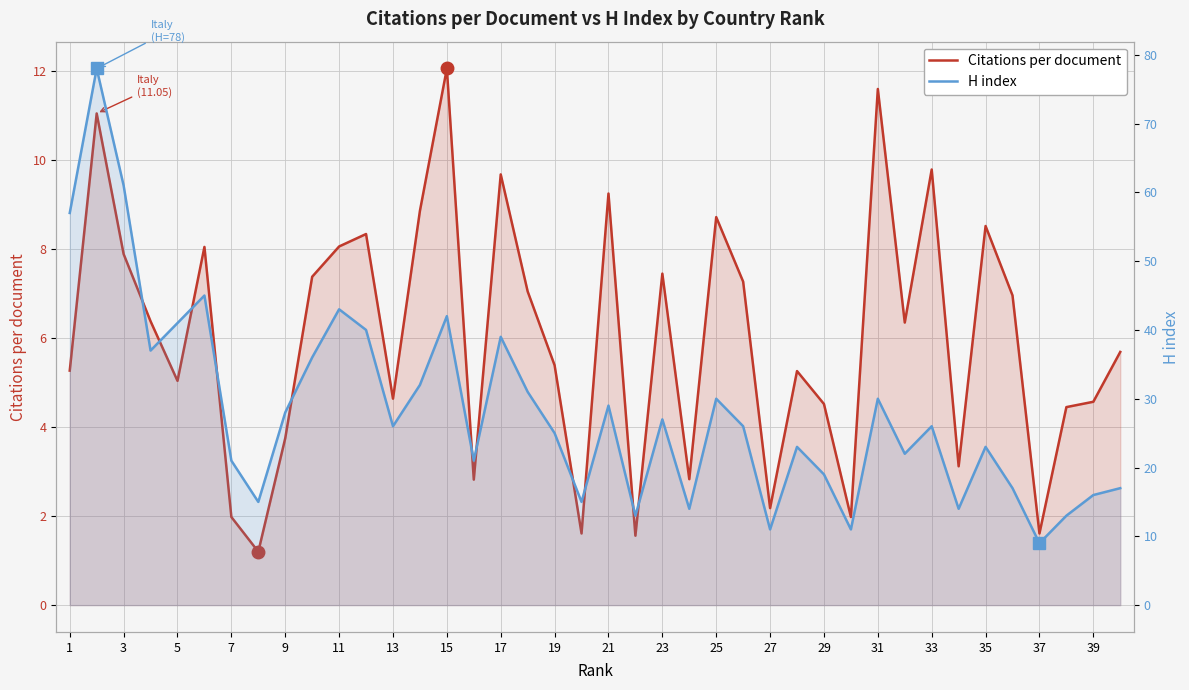

True or false: Citations per document has more than 0 points higher than both neighbors.

True